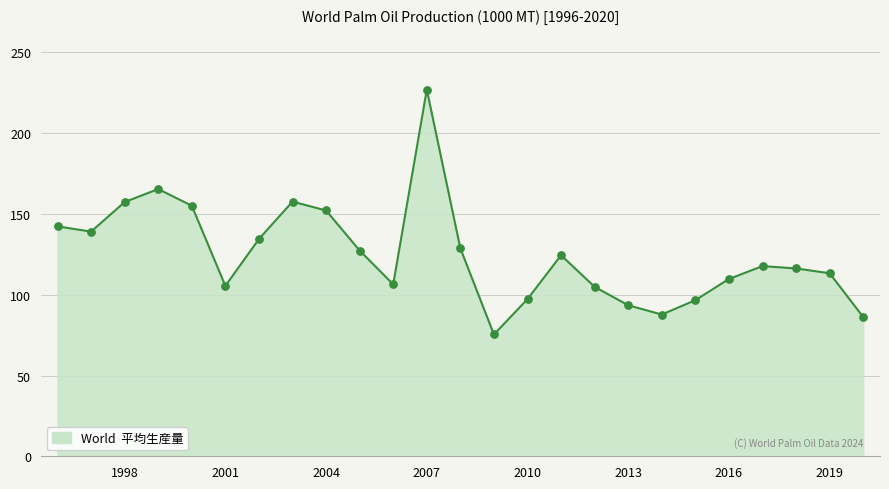

What is the greatest value displayed?

227.0